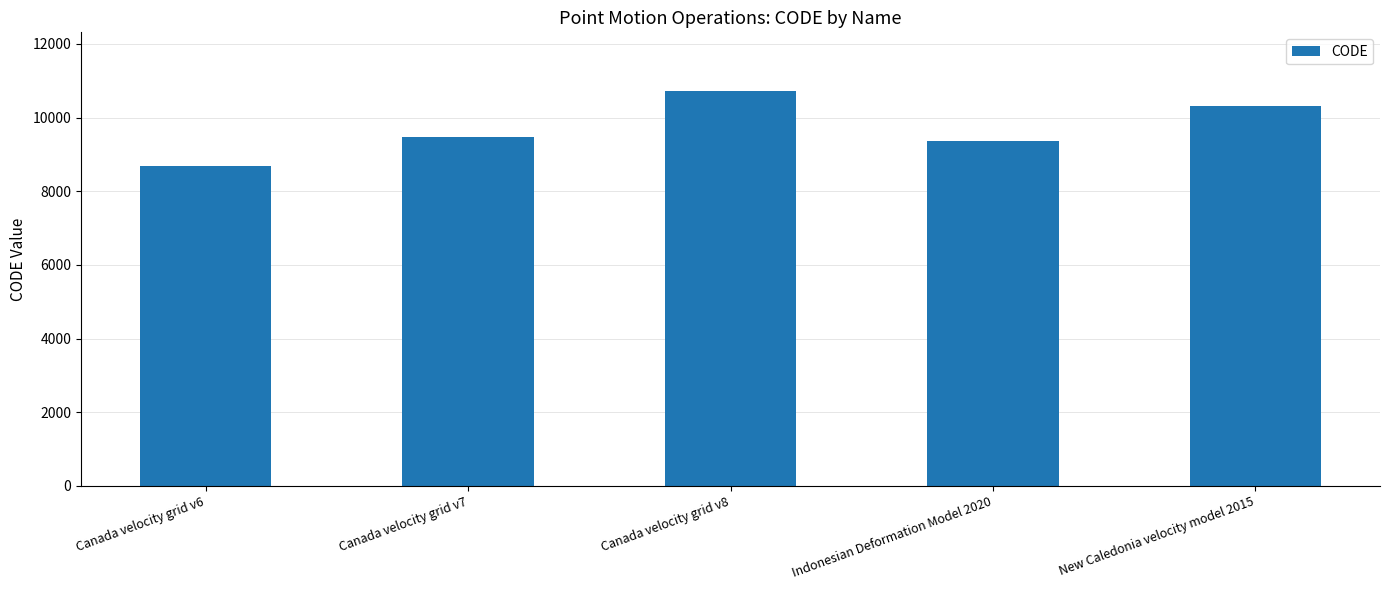

The value at Canada velocity grid v7 is 9483. True or false?

True